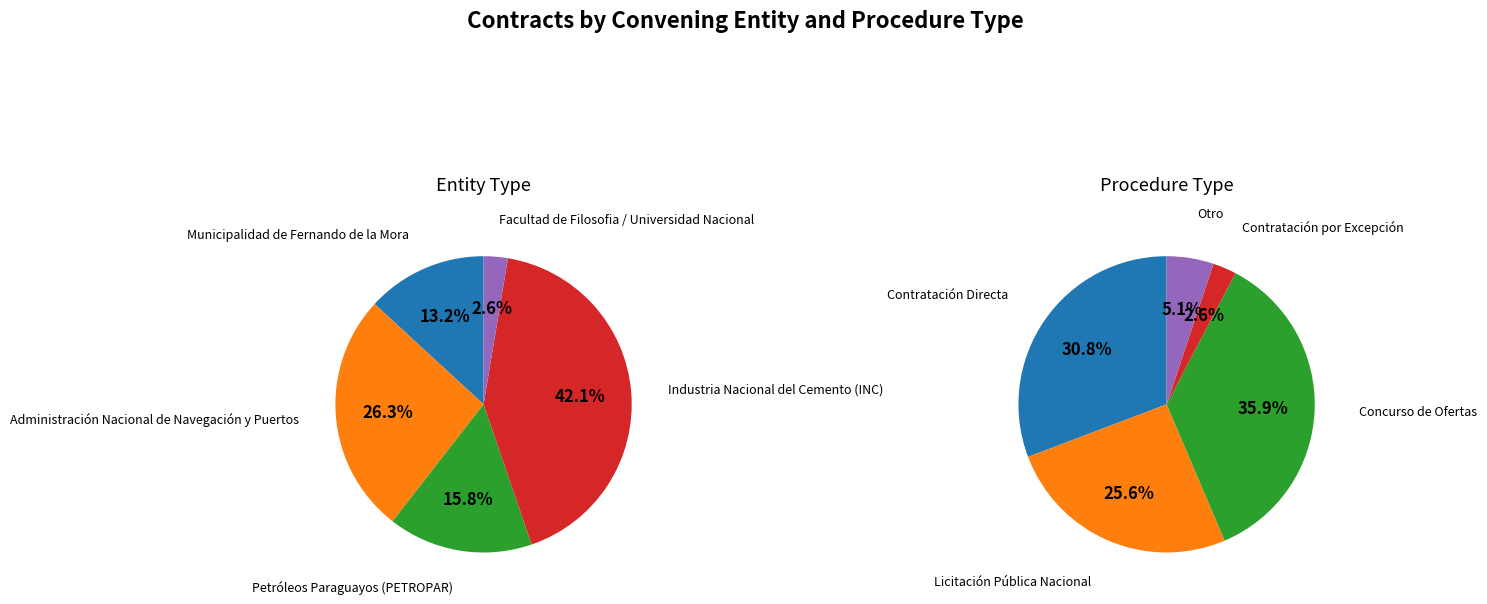

What is the smallest slice in the pie chart?

Facultad de Filosofia / Universidad Nacional